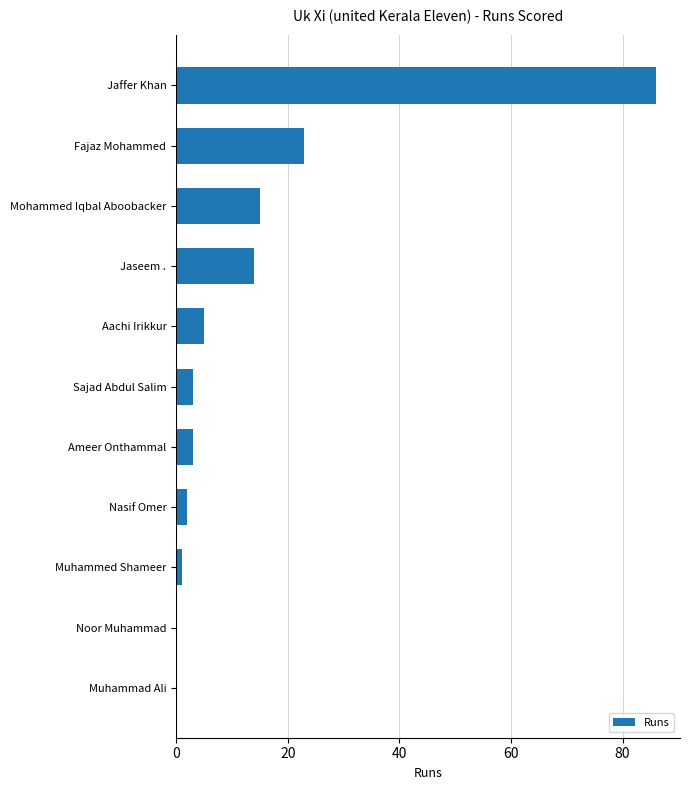

What is the greatest value displayed?

86